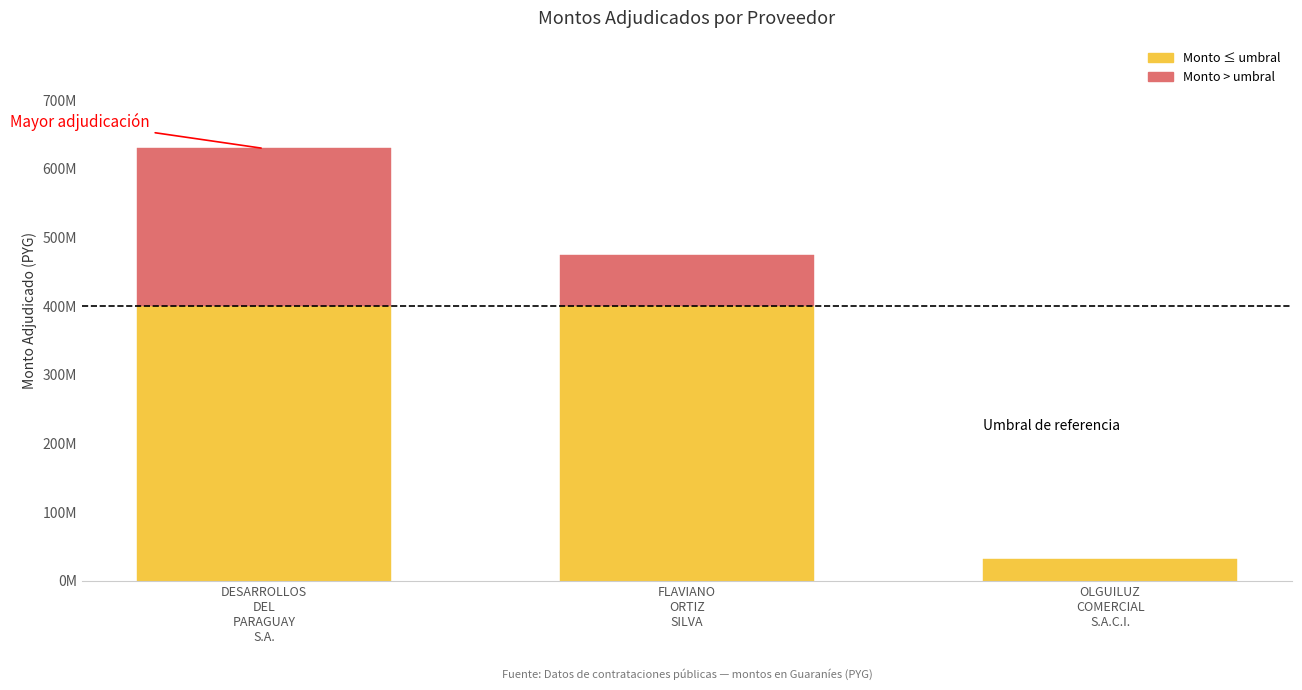

Count the number of values greater than 474720300.

1